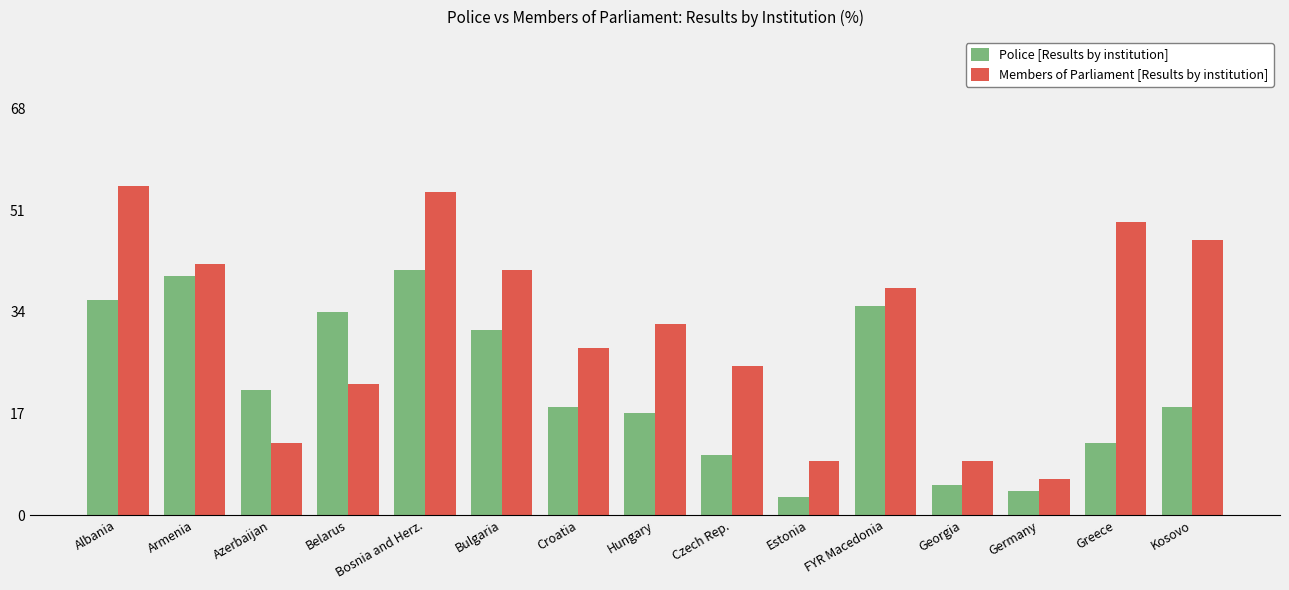

Count the number of data series in this chart.

2